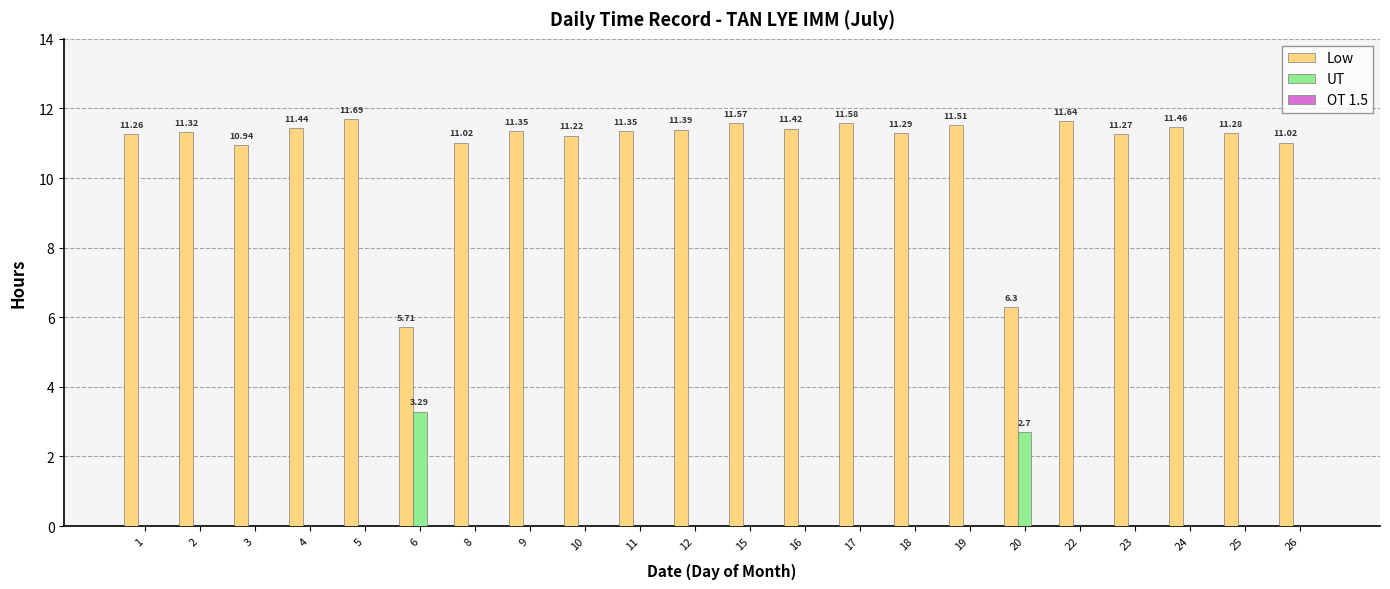

The Low series shows 11.4 at 12. True or false?

True